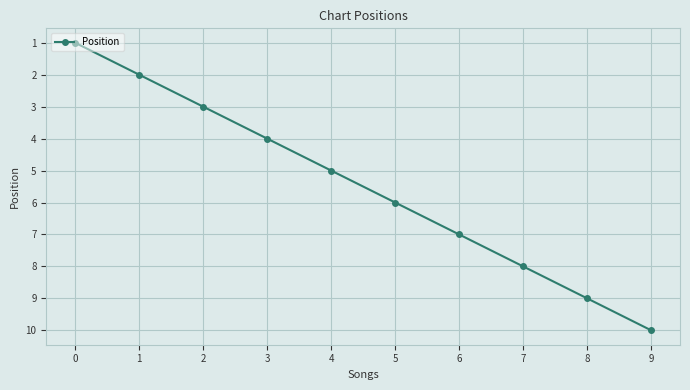

What is the difference between the second highest and minimum values?

8